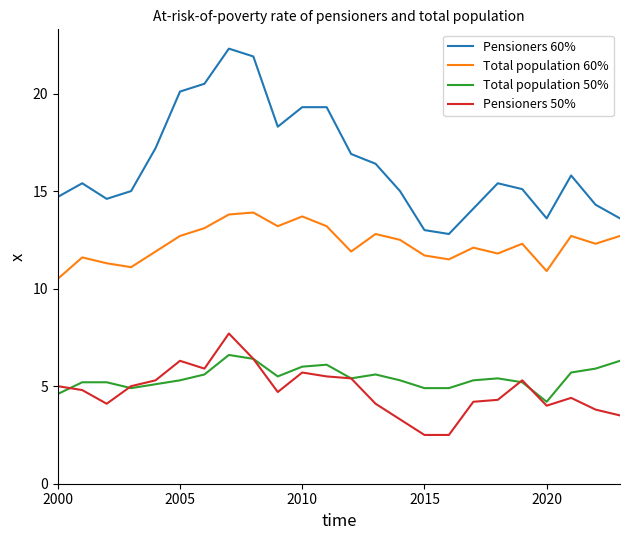

True or false: Total population 60% and Total population 50% intersect in this chart.

False